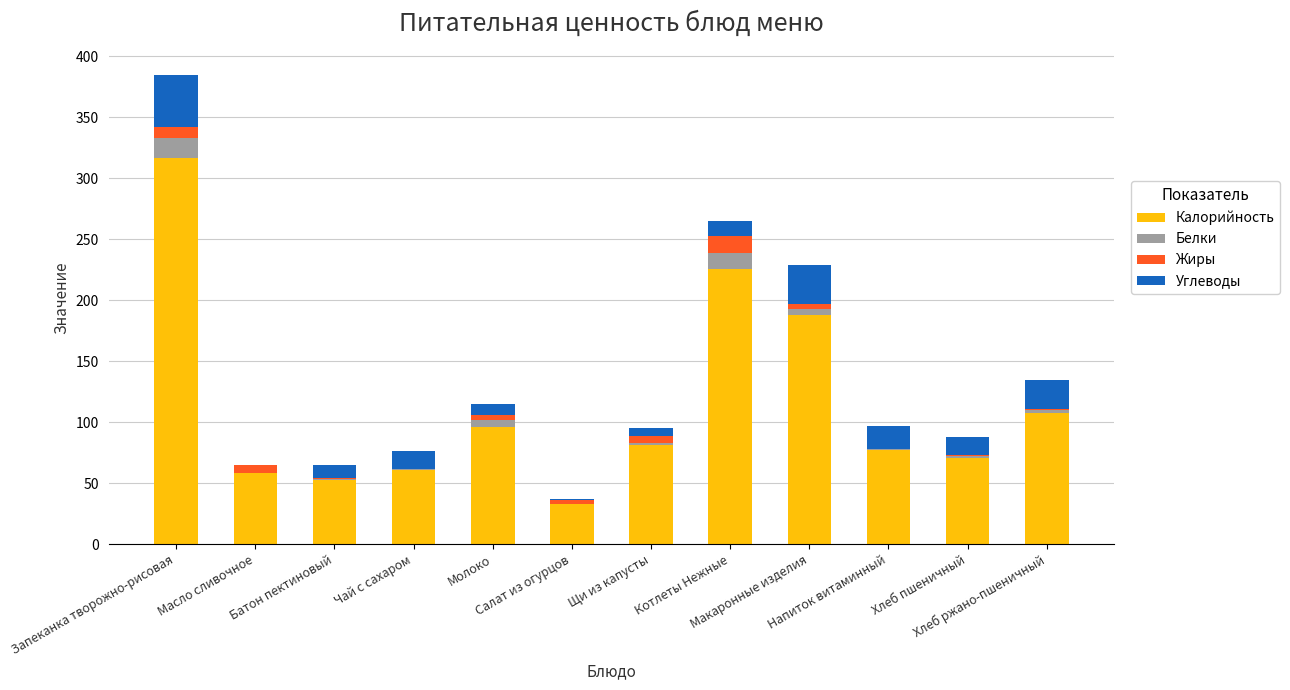

What is the maximum value for Калорийность?

316.8